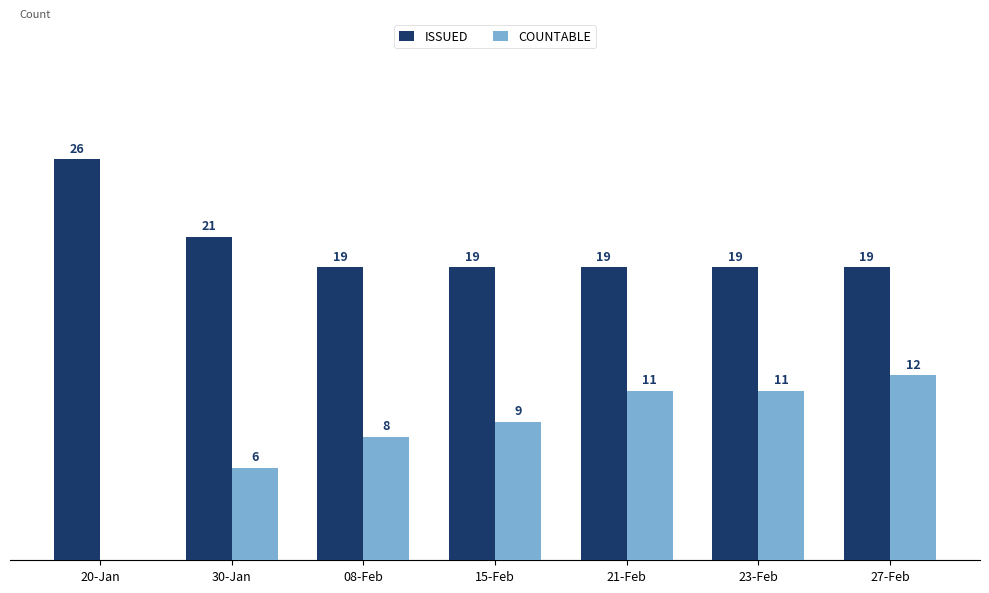

Between 08-Feb and 15-Feb, which series saw the biggest shift?

COUNTABLE